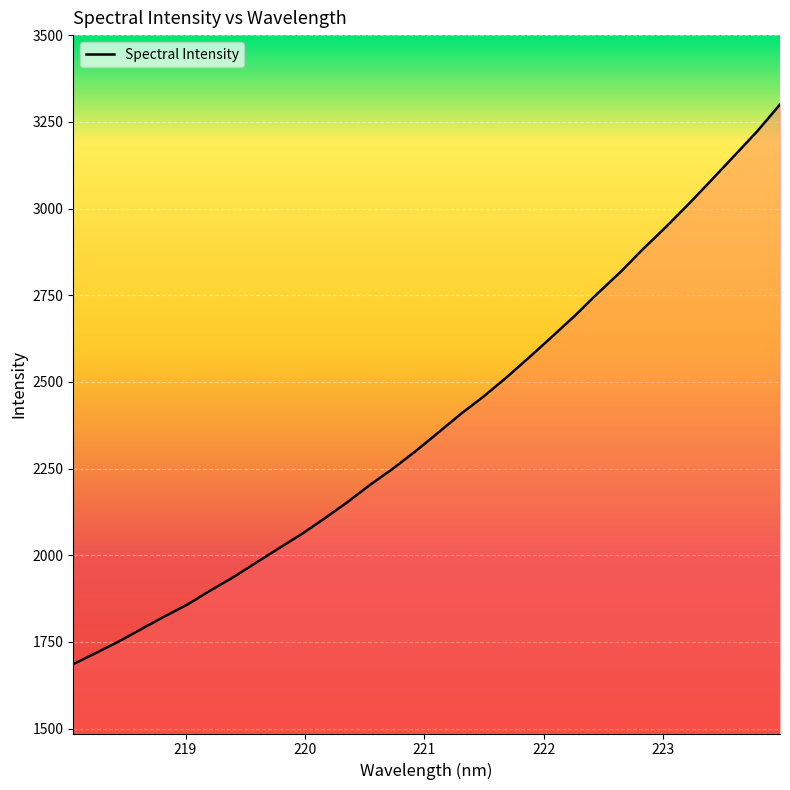

What is the greatest value displayed?

3300.2